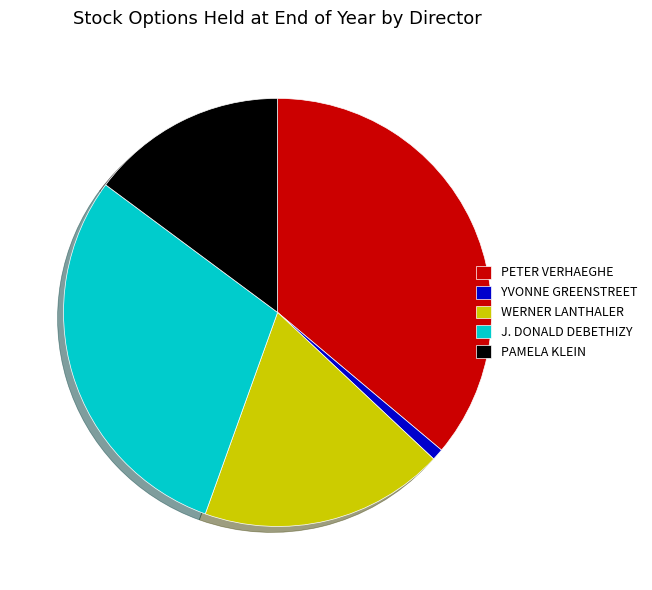

Is there a majority slice in this chart?

No